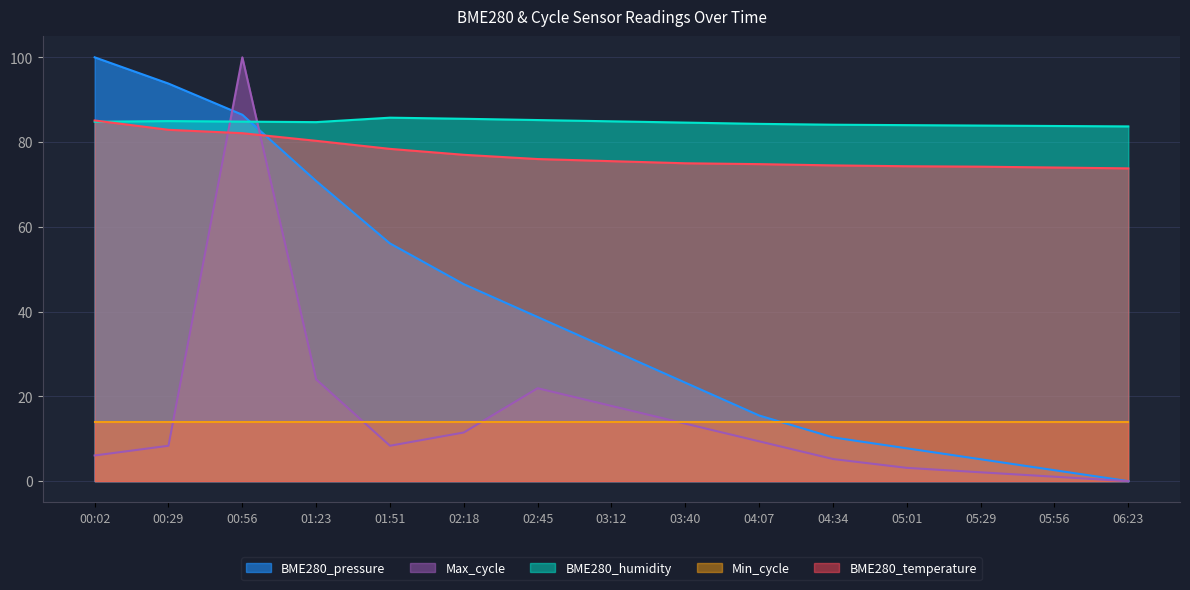

How many times do BME280_temperature and BME280_humidity cross each other?

1